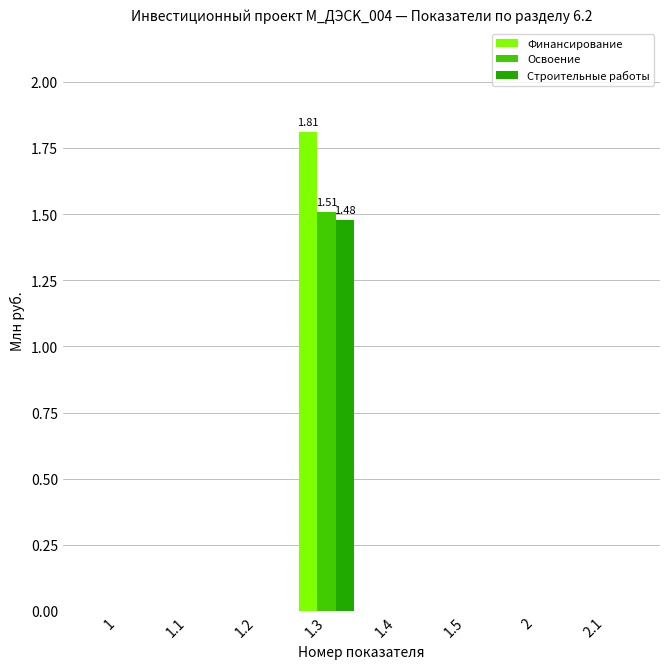

How many Освоение values are between 0 and 1?

7